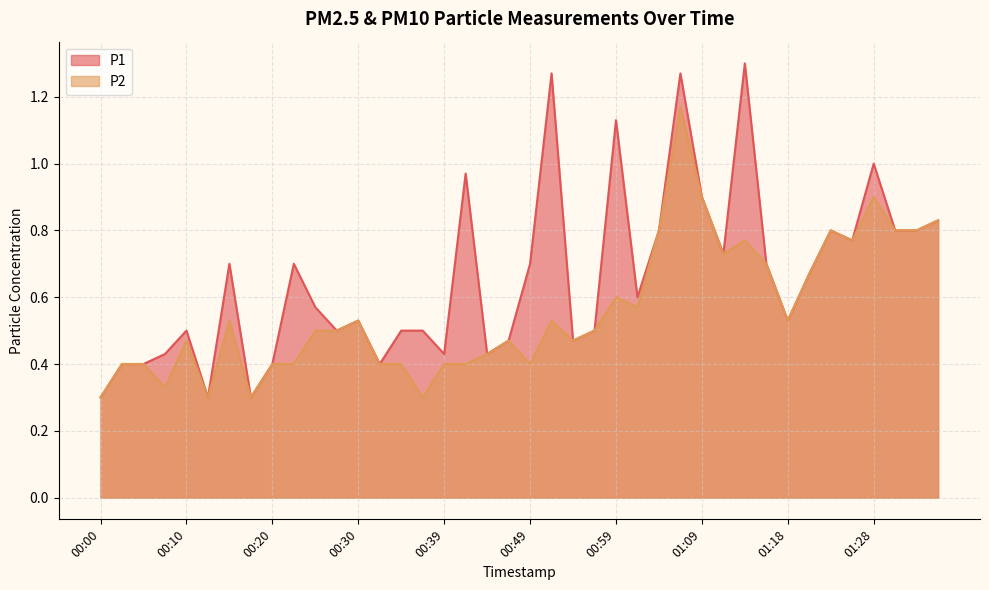

What value does the P1 series have at 00:59?

1.1